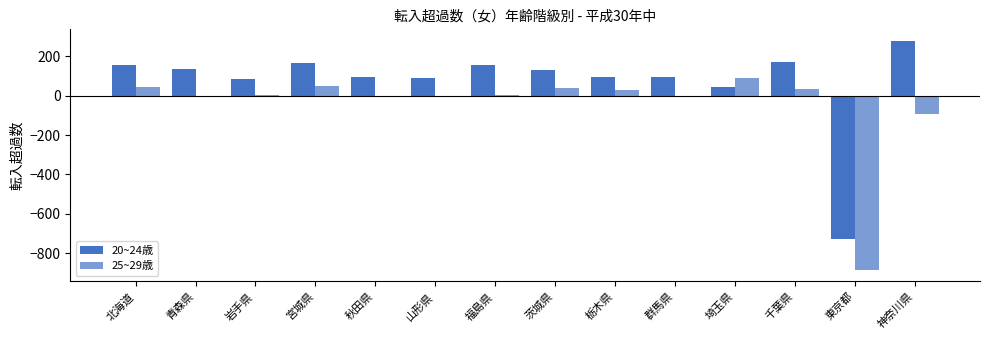

At which label does 25~29歳 first exceed 2?

北海道